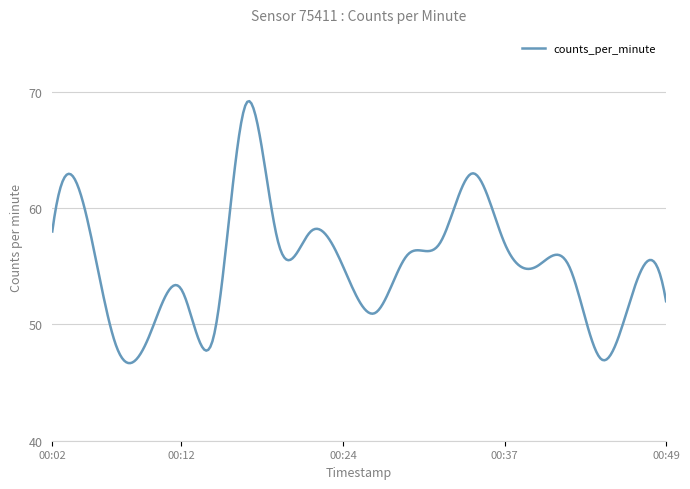

What is the minimum value shown in the chart?

46.7